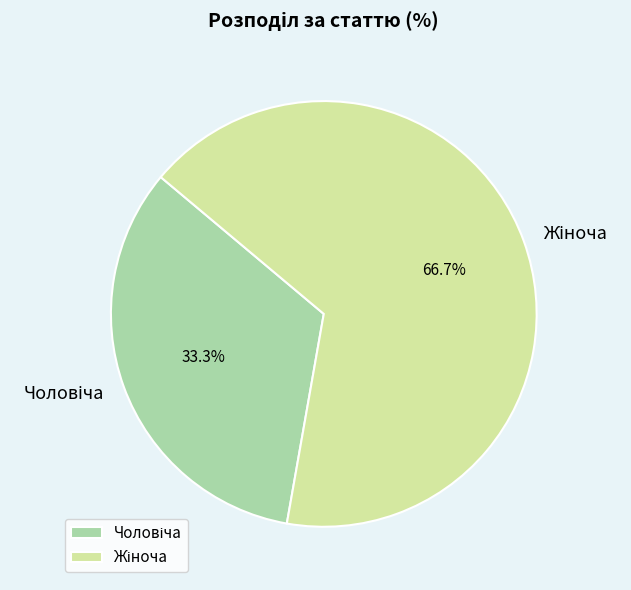

Is Жіноча the majority of the pie?

Yes